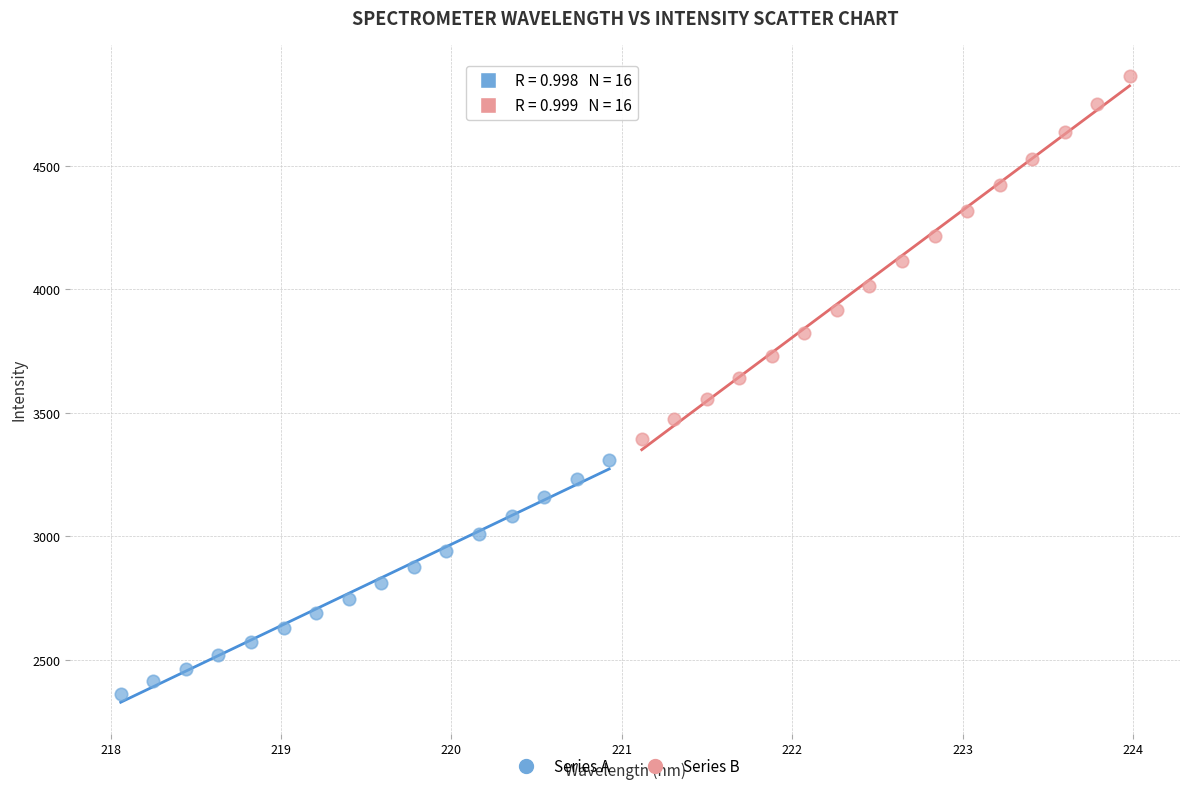

Which series contains the highest Y value?

Series B